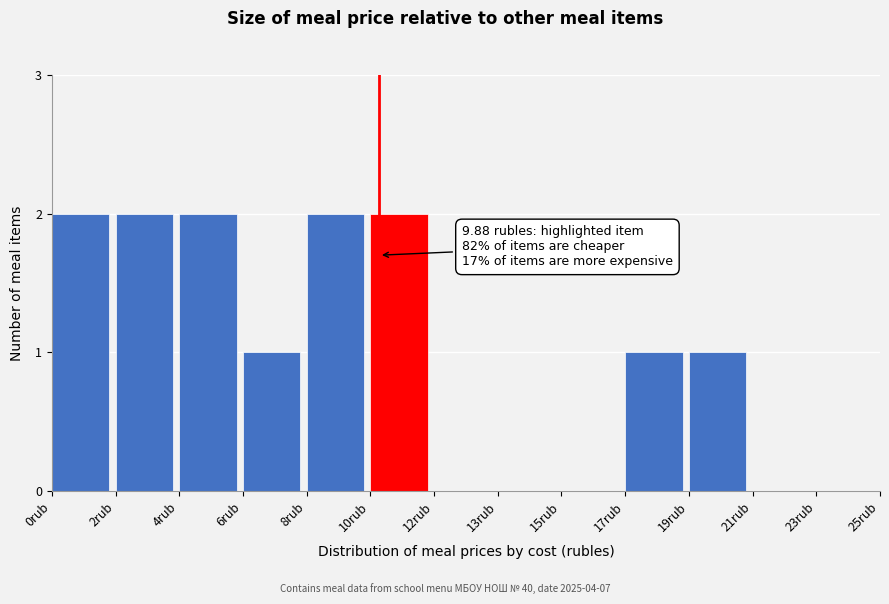

Reading left to right, what are all the values shown in this chart?

0rub=2	2rub=2	4rub=2	6rub=1	8rub=2	10rub=2	12rub=0	13rub=0	15rub=0	17rub=1	19rub=1	21rub=0	23rub=0